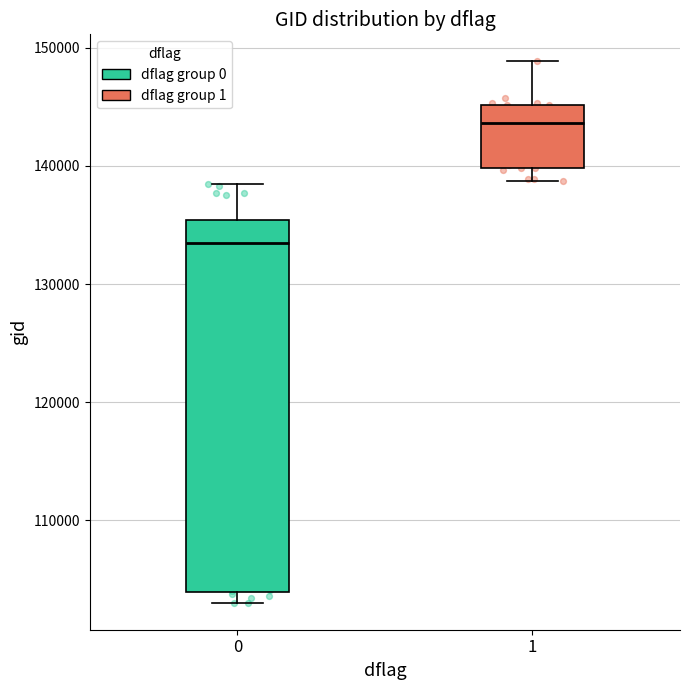

Reading left to right, read every box against the y-axis: the position of its median line, the range the box covers, and the ends of its whiskers. The values are not printed on the chart, so give them approximately, as read against the axis.

0: median 133000, box 104000 to 135000, whiskers 103000 to 138000
1: median 144000, box 140000 to 145000, whiskers 139000 to 149000